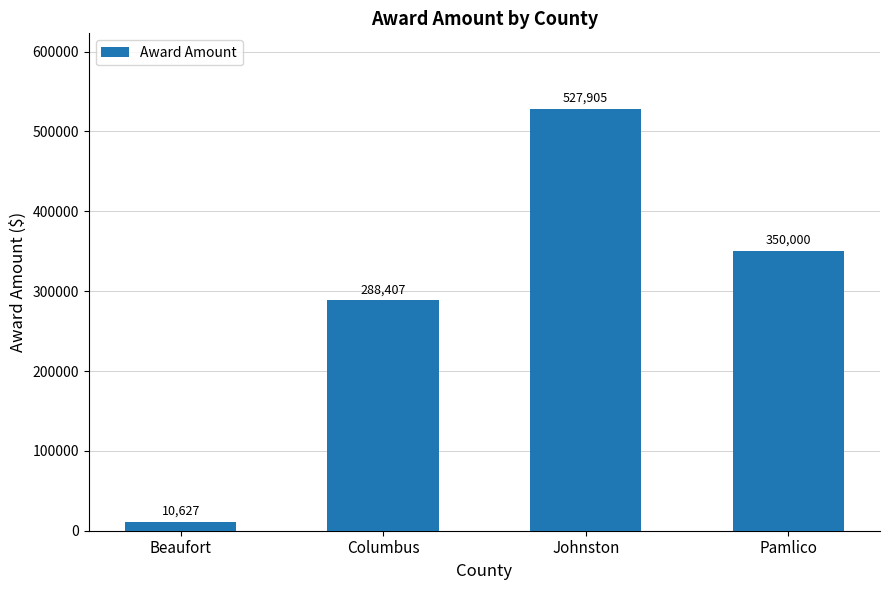

Rank the categories by value from highest to lowest.

Johnston, Pamlico, Columbus, Beaufort